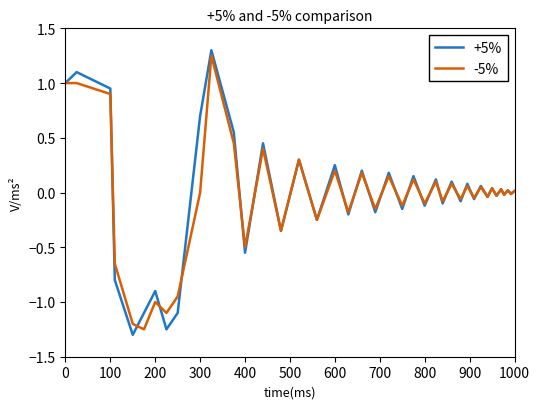

Which series has the widest spread of values?

+5%